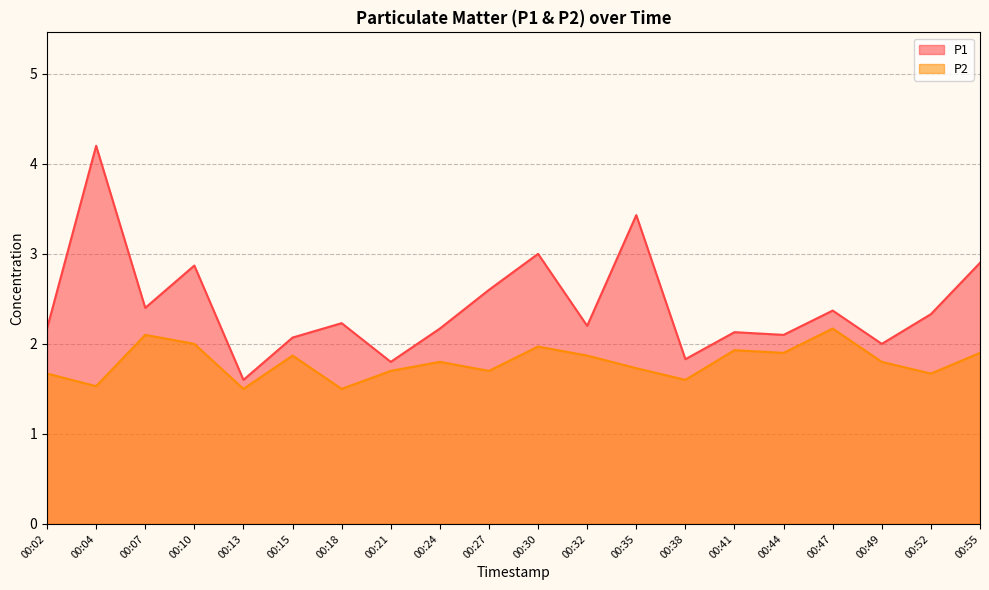

What is the sum of all P1 values?

48.4